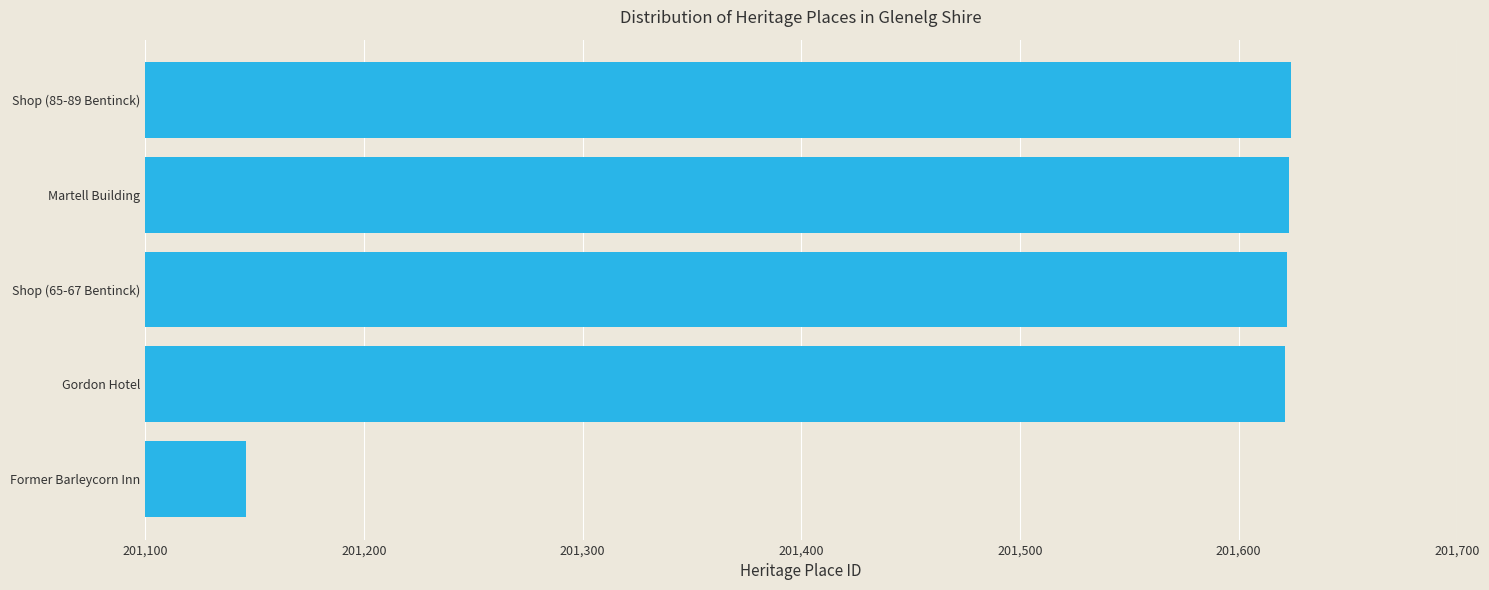

Is it true that the value at Gordon Hotel is 344446?

False